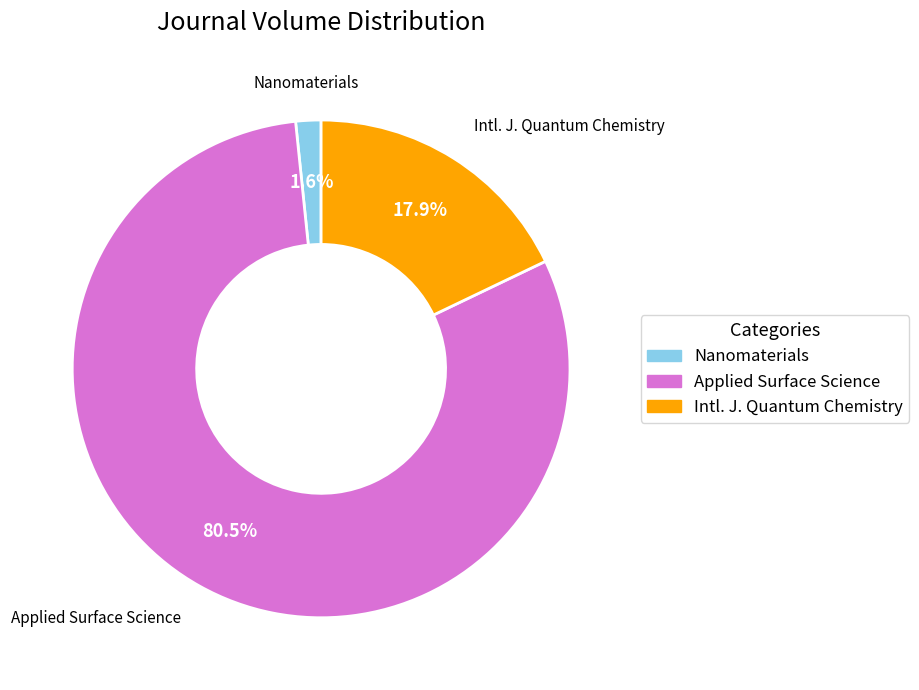

Is there a majority slice in this chart?

Yes